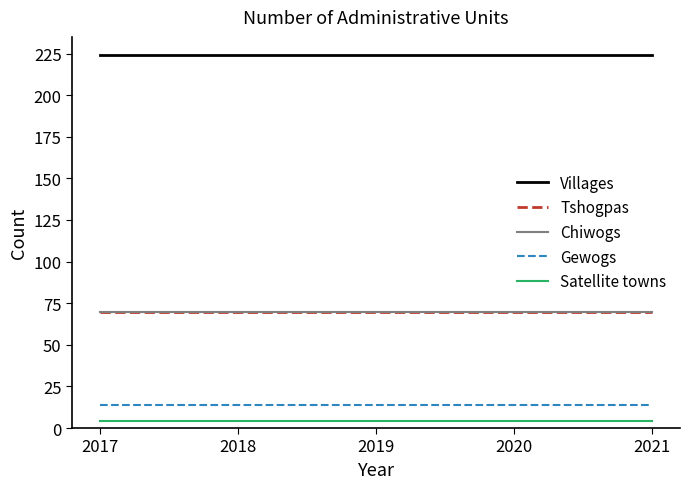

Is this an area chart (filled region under the line)?

No